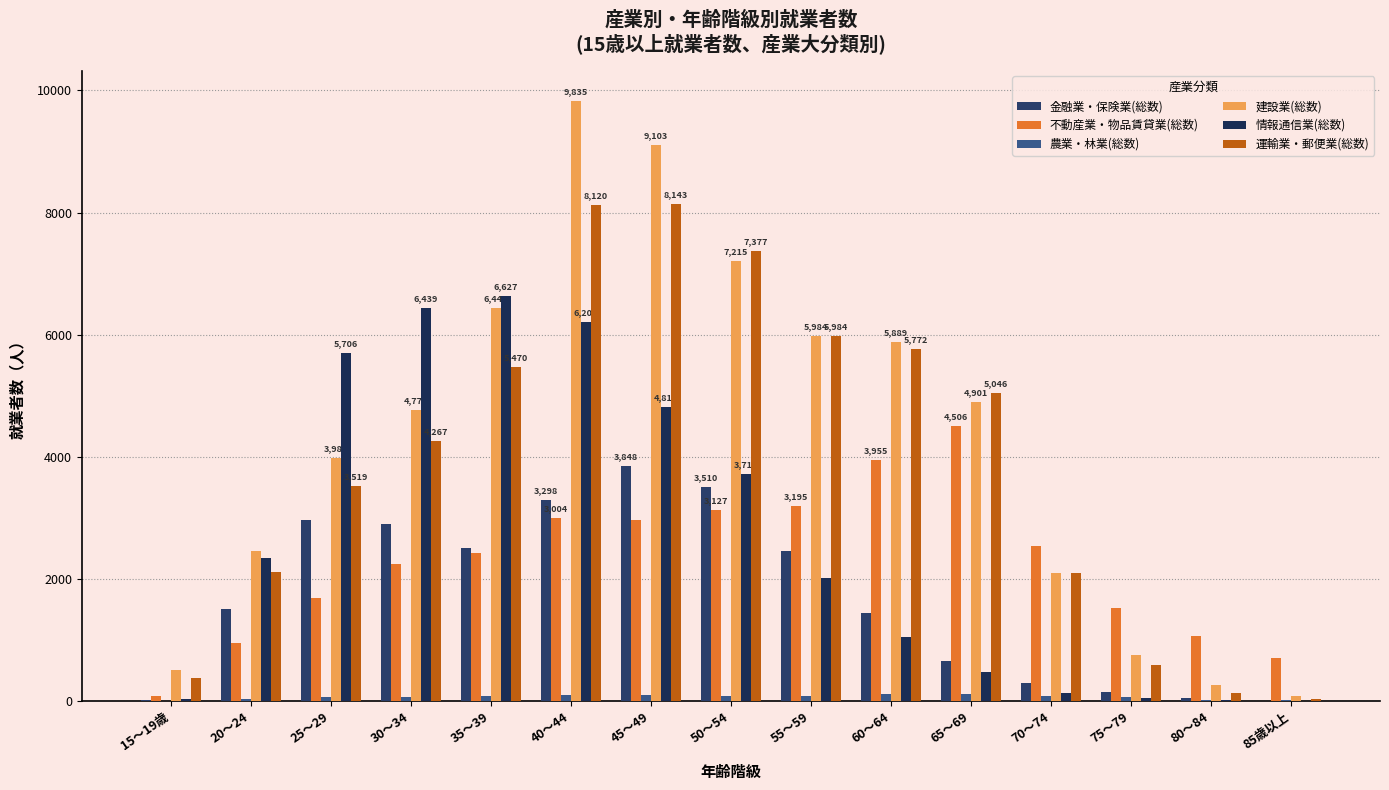

Is the value of 建設業(総数) at 75～79 greater than the value of 運輸業・郵便業(総数) at 15～19歳?

Yes